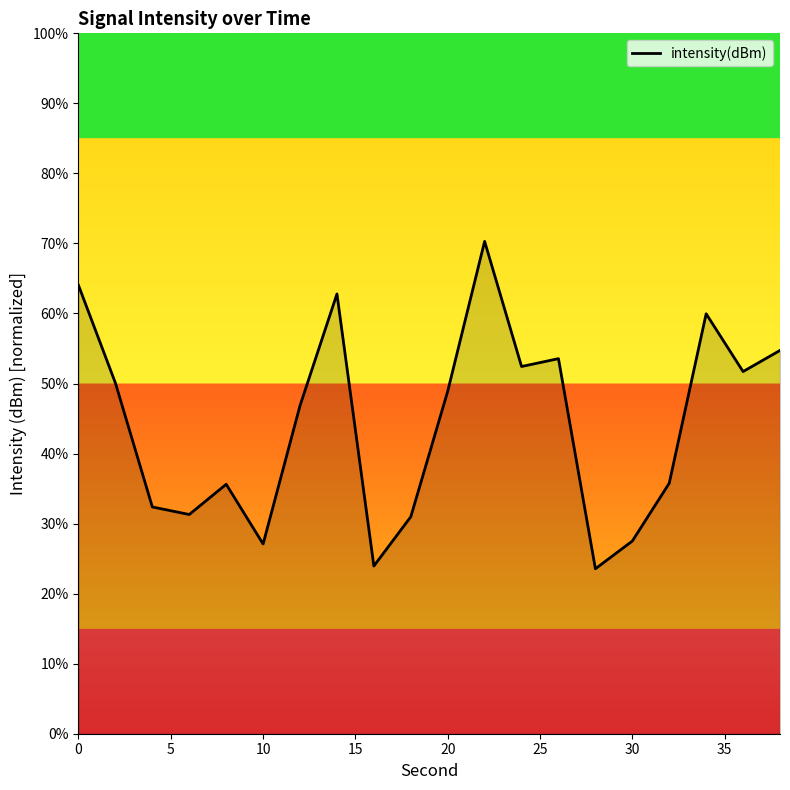

What is the greatest value displayed?

70.3